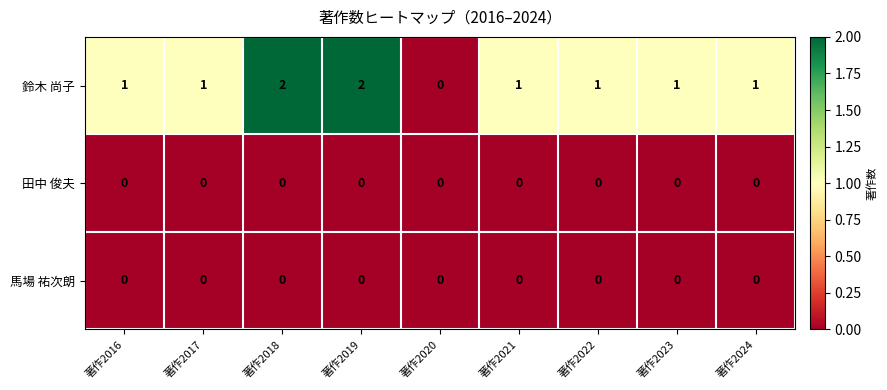

How many distinct data groups are displayed?

3